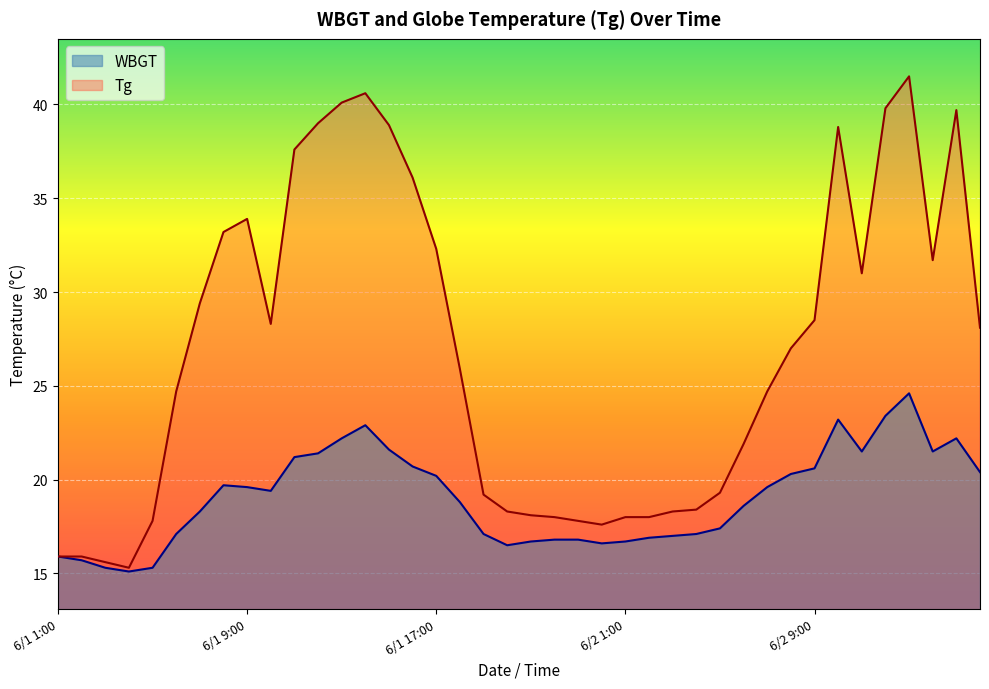

What are all the series names shown in the legend?

WBGT, Tg